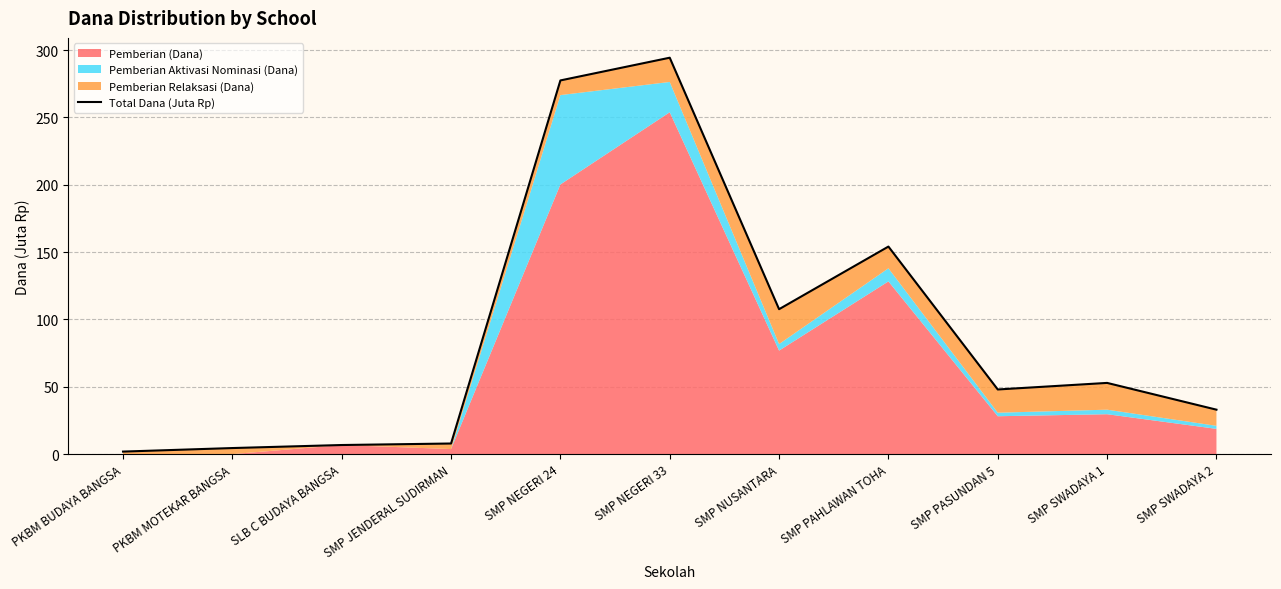

Reading left to right, list all the values displayed in this chart.

PKBM BUDAYA BANGSA=1.9	PKBM MOTEKAR BANGSA=4.5	SLB C BUDAYA BANGSA=6.8	SMP JENDERAL SUDIRMAN=7.9	SMP NEGERI 24=277.5	SMP NEGERI 33=294.4	SMP NUSANTARA=107.6	SMP PAHLAWAN TOHA=154.1	SMP PASUNDAN 5=48.0	SMP SWADAYA 1=52.9	SMP SWADAYA 2=33.0